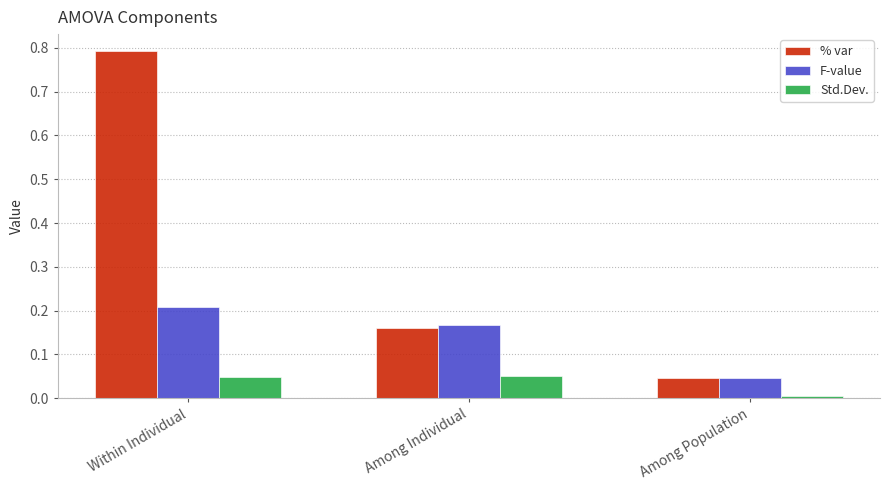

What is the spread (max minus min) of values at Within Individual?

0.7